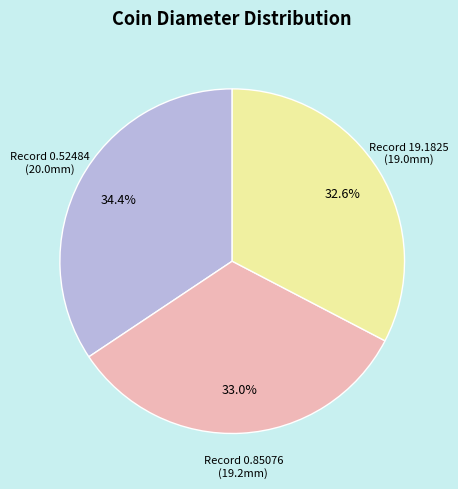

Does any single category account for the majority?

No